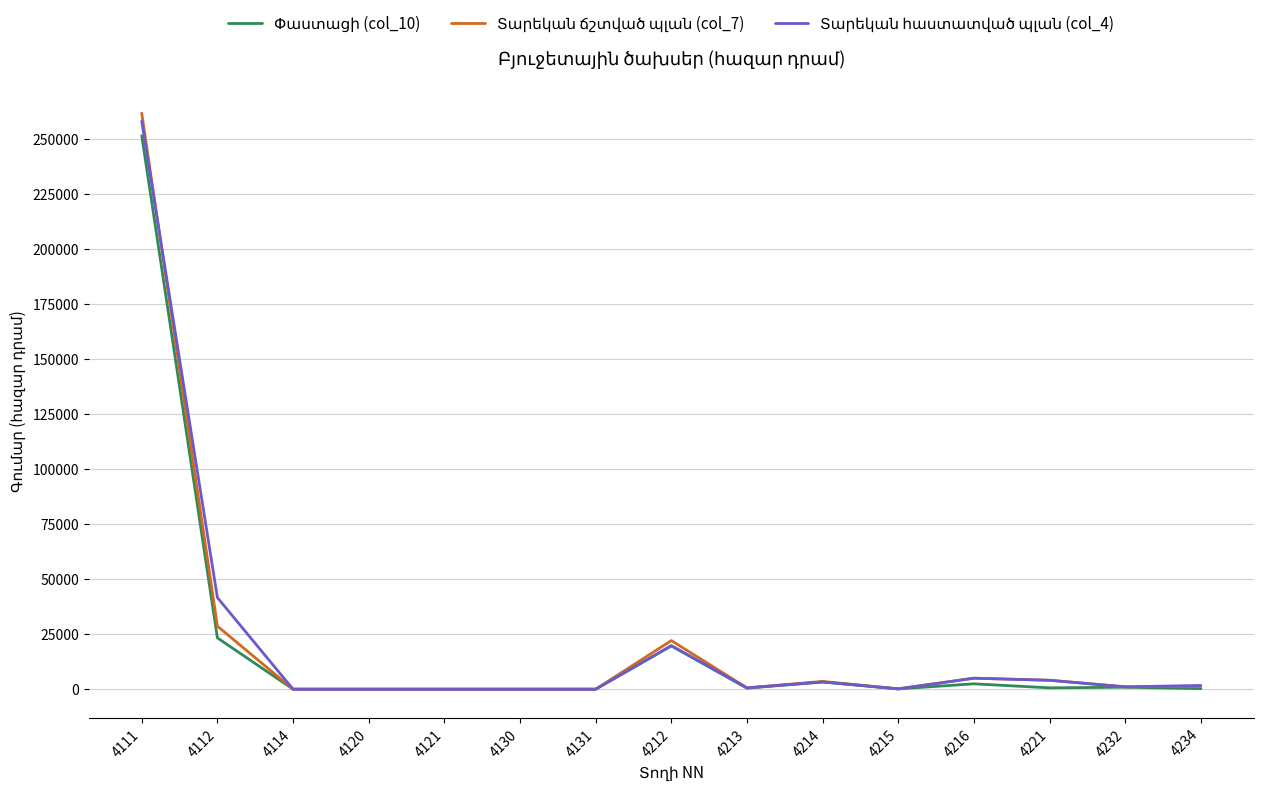

Rank the categories by Տարեկան հաստատված պլան (col_4) value from highest to lowest.

4111, 4112, 4212, 4216, 4221, 4214, 4234, 4232, 4213, 4215, 4114, 4120, 4121, 4130, 4131